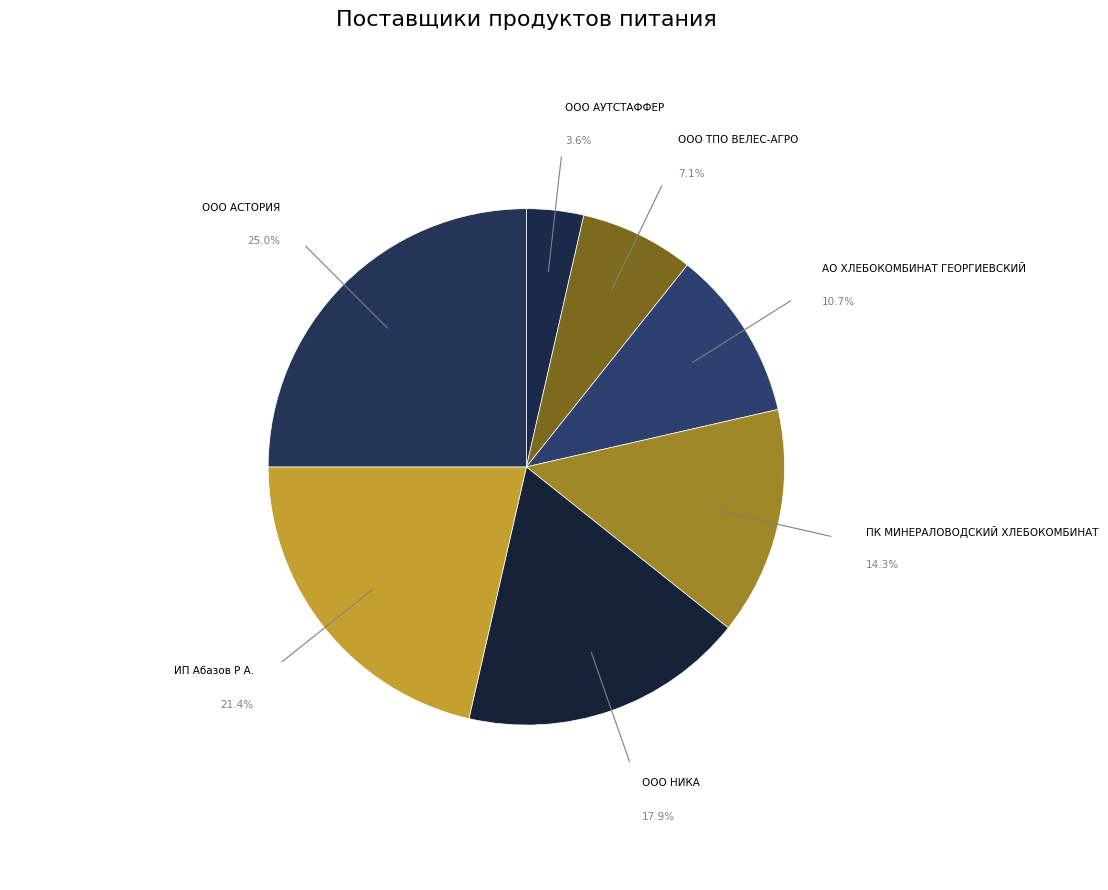

Rank the categories by value from highest to lowest.

ООО АСТОРИЯ, ИП Абазов Р А., ООО НИКА, ПК МИНЕРАЛОВОДСКИЙ ХЛЕБОКОМБИНАТ, АО ХЛЕБОКОМБИНАТ ГЕОРГИЕВСКИЙ, ООО ТПО ВЕЛЕС-АГРО, ООО АУТСТАФФЕР